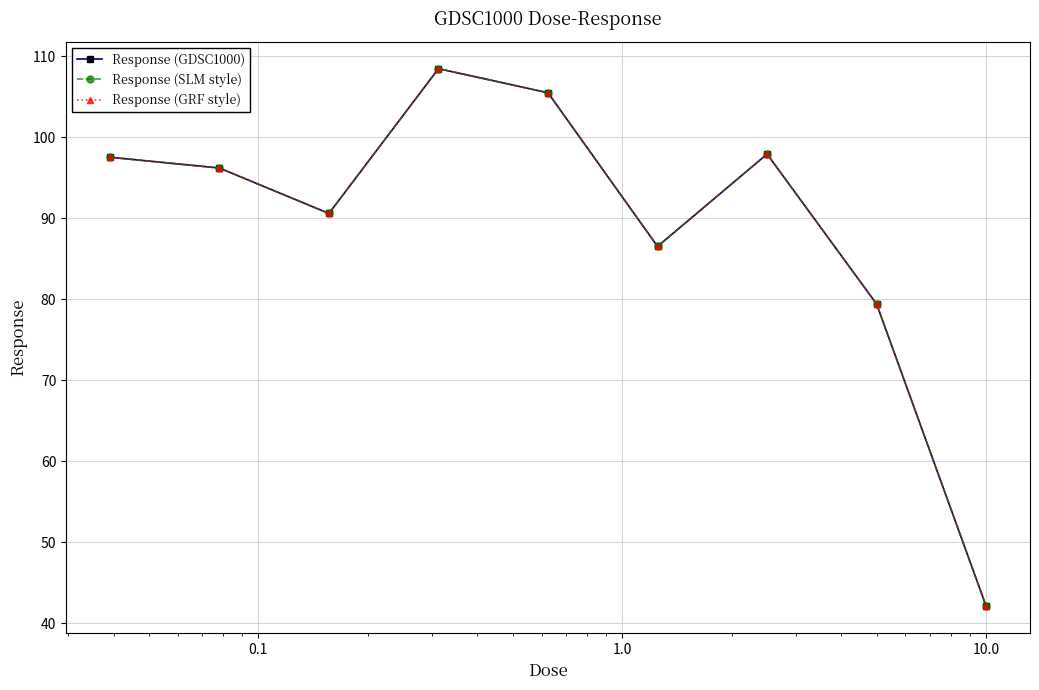

Reading left to right, what are all the values shown in this chart?

Response (GDSC1000): 97.5	96.2	90.6	108.5	105.5	86.5	97.9	79.4	42.1
Response (SLM style): 97.5	96.2	90.6	108.5	105.5	86.5	97.9	79.4	42.1
Response (GRF style): 97.5	96.2	90.6	108.5	105.5	86.5	97.9	79.4	42.1